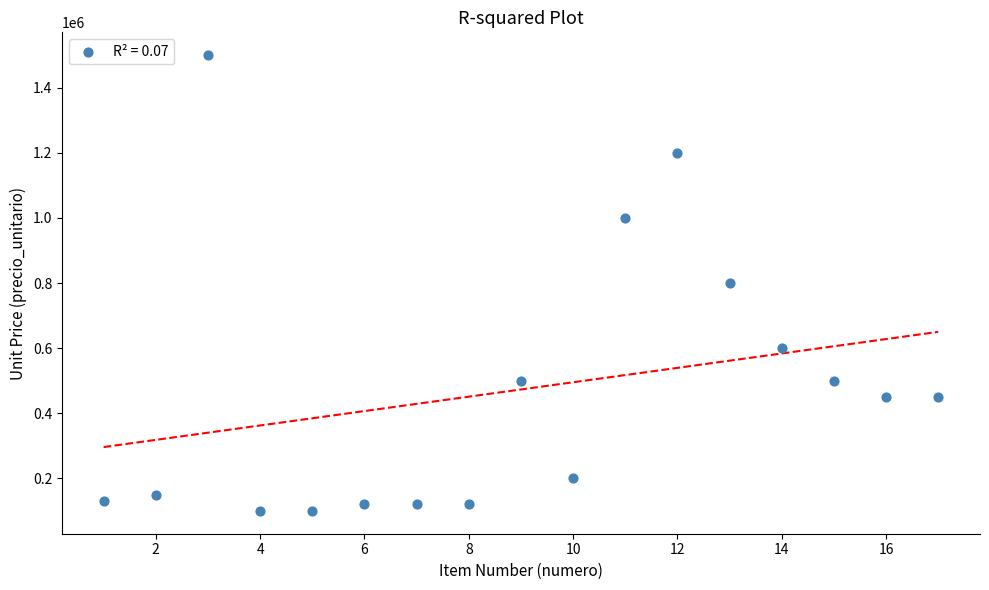

What is the range of Y values (max minus min)?

1400000